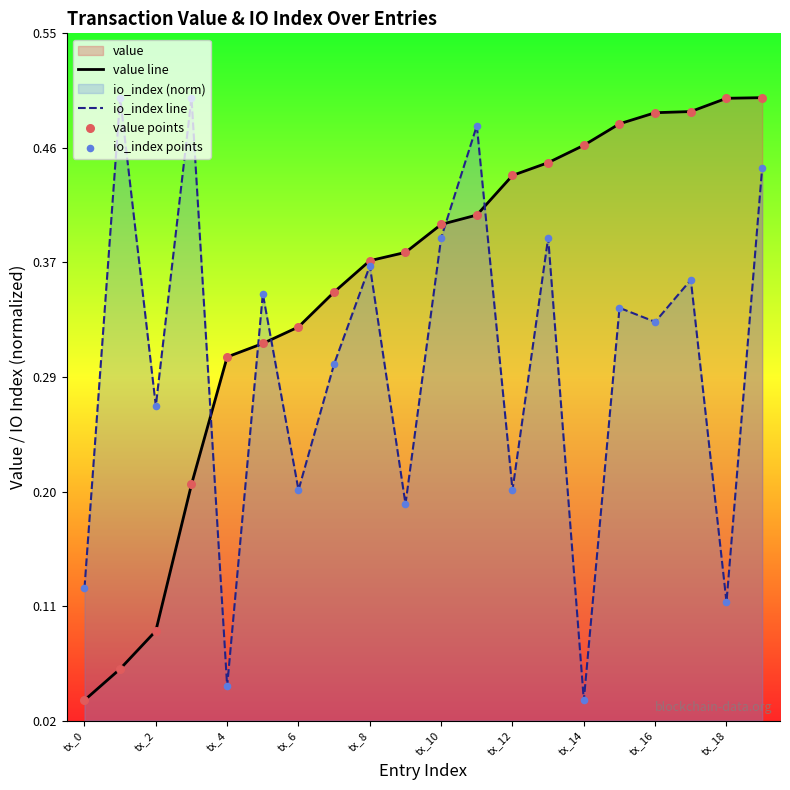

Which series reaches the minimum Y coordinate?

value line